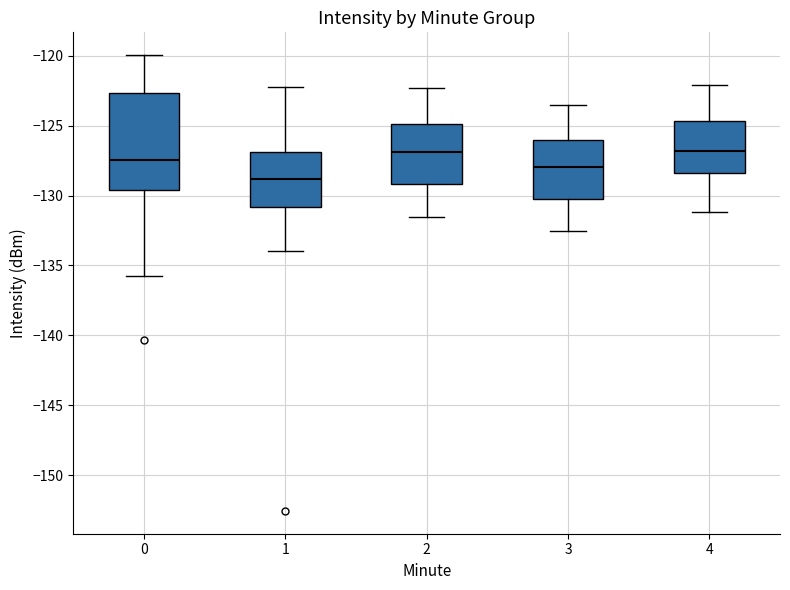

Which box is the tallest, from its lower edge to its upper edge?

0